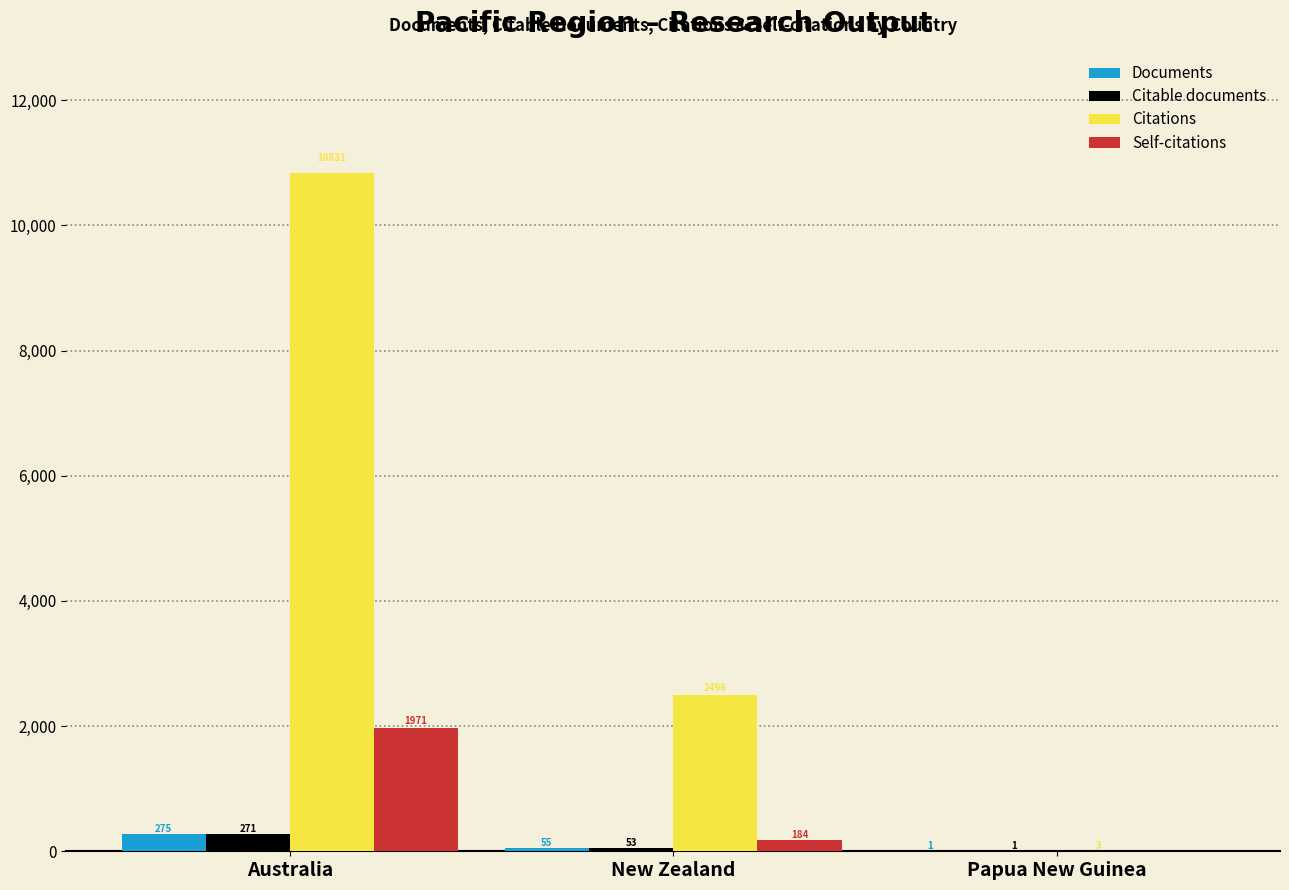

Which category has the highest value in the Citable documents series?

Australia